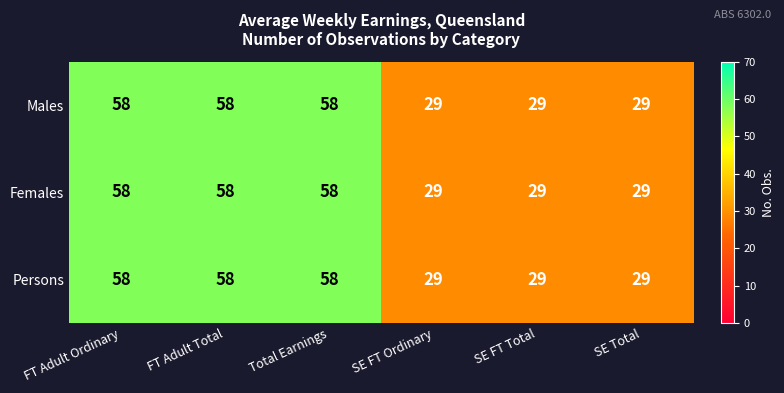

What is the highest value of the Males series?

58